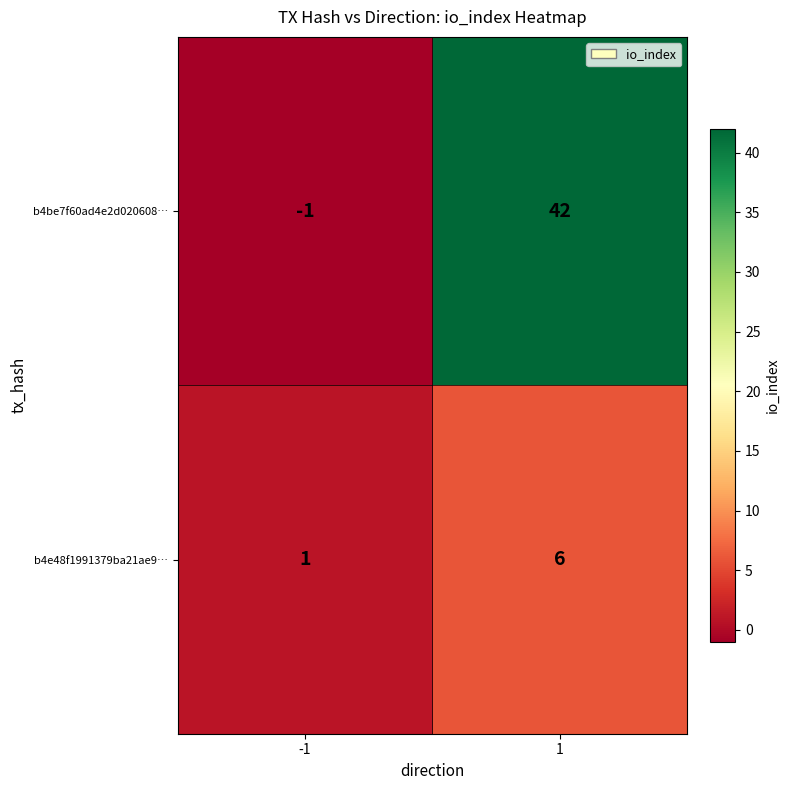

List the series in order of their overall mean, highest first.

b4be7f60ad4e2d020608…, b4e48f1991379ba21ae9…